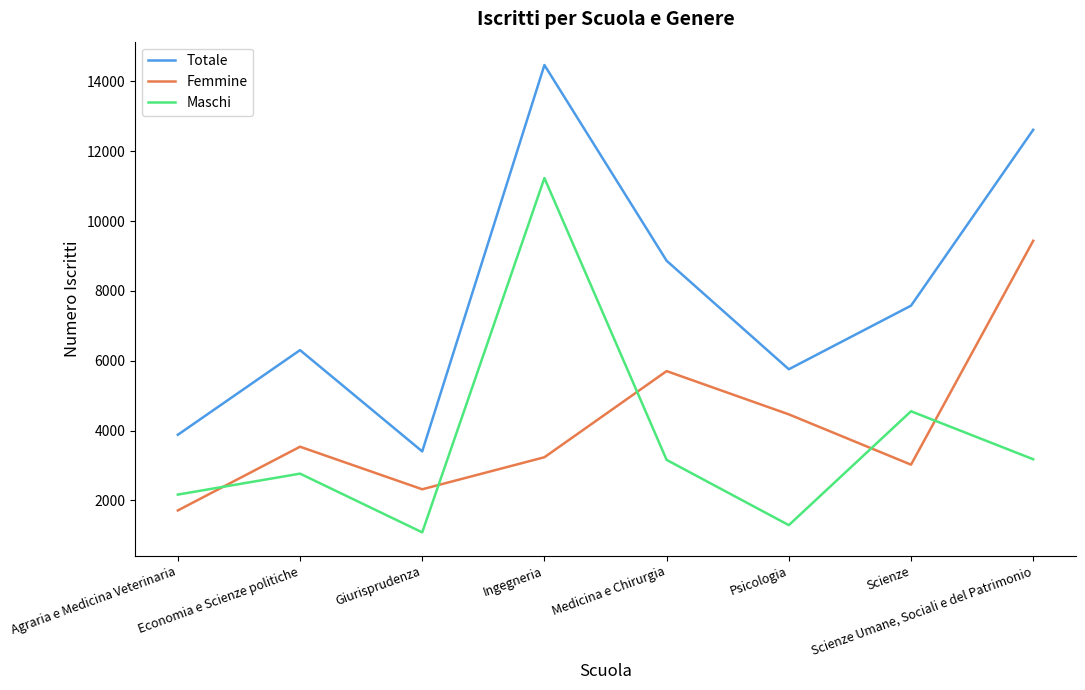

What is the greatest value displayed?

14471